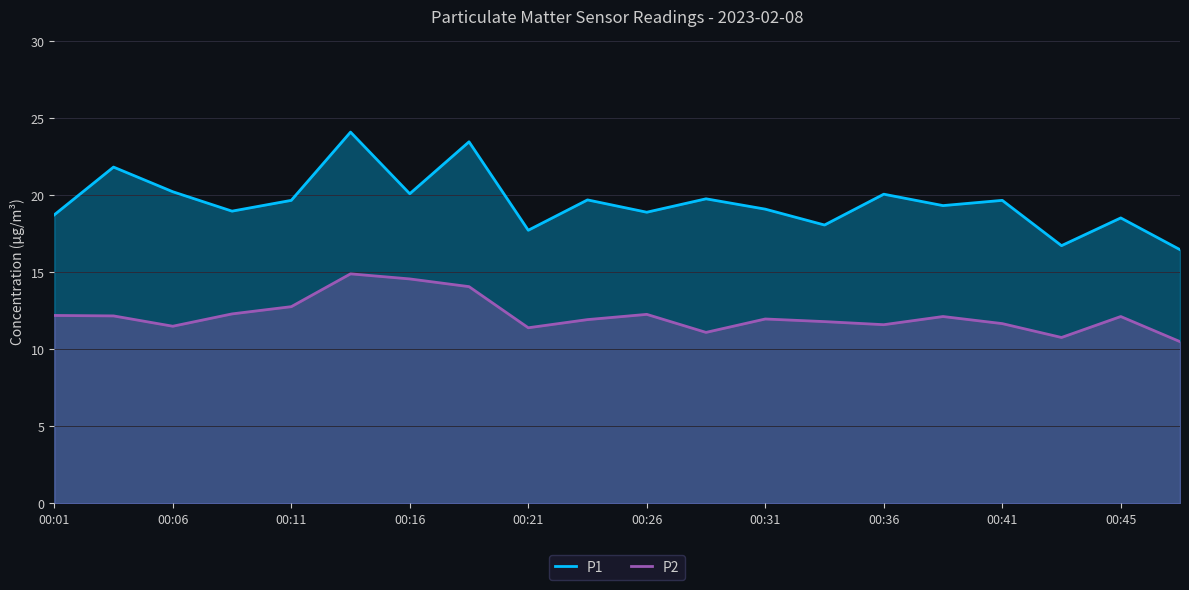

What are all the series names shown in the legend?

P1, P2